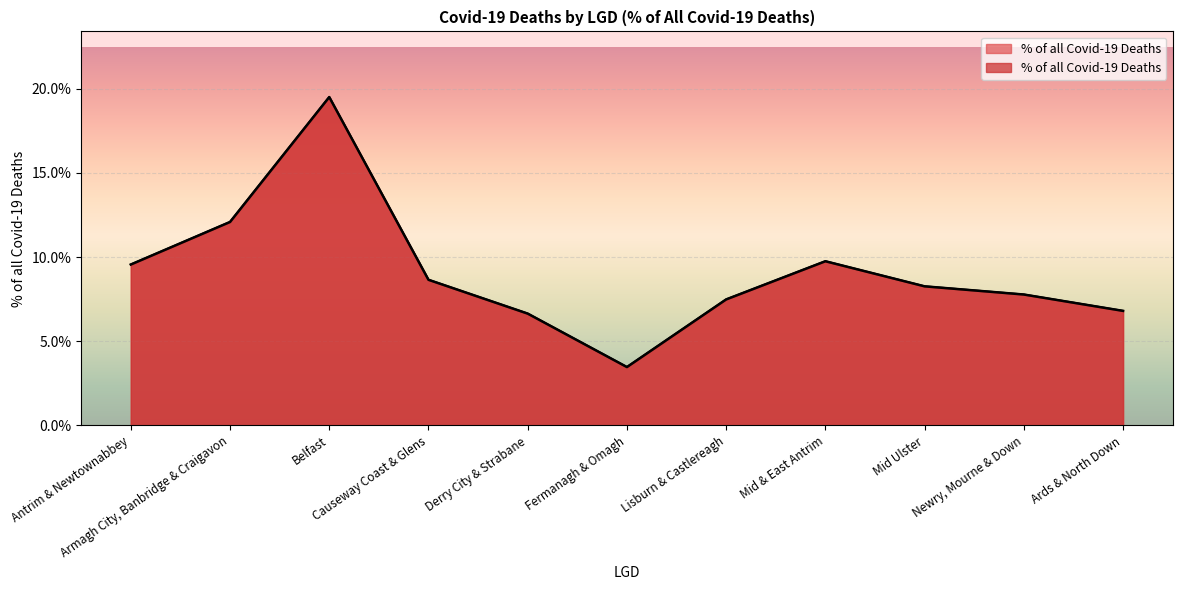

At which category does the data reach its first local peak?

Belfast